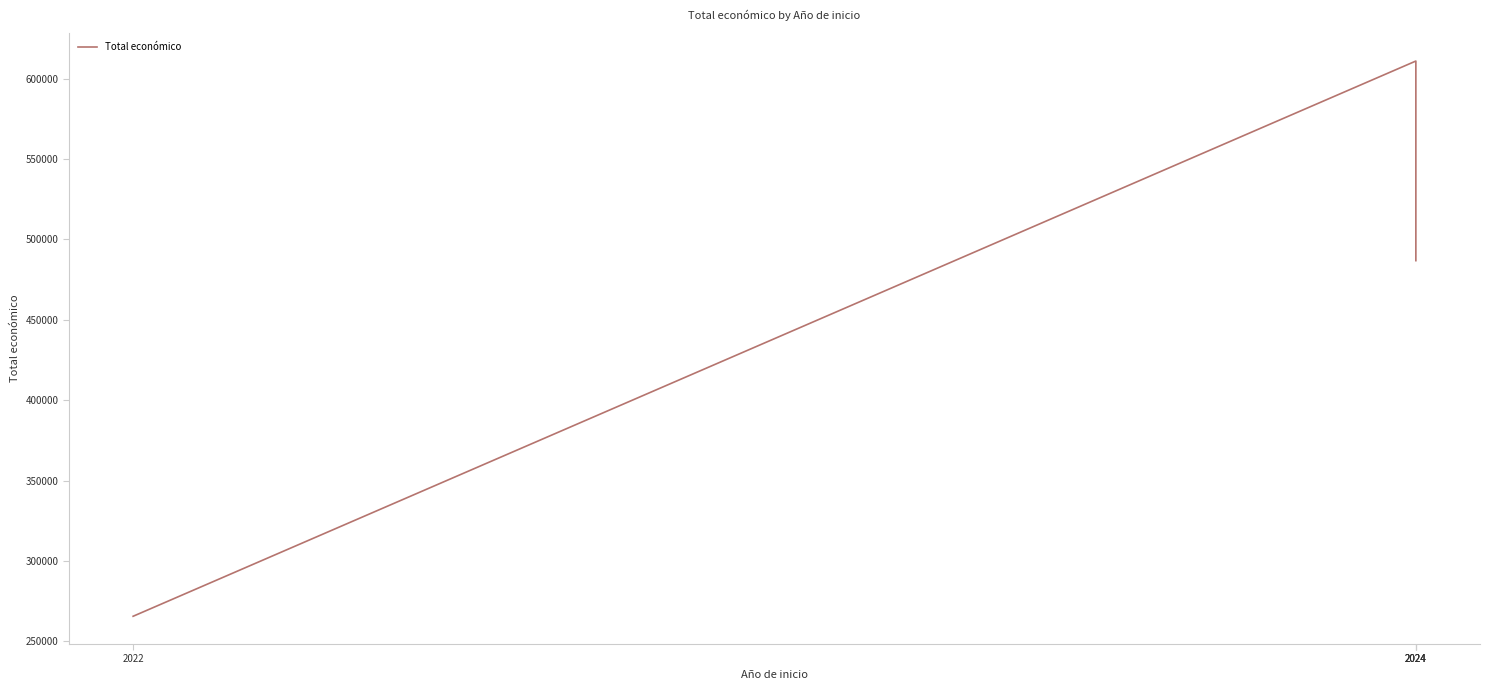

At which label is the value closest to 438238?

2024